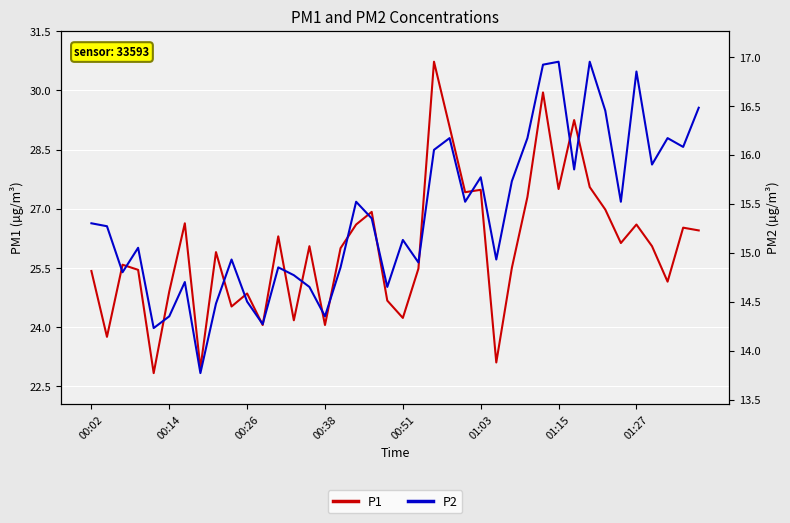

Rank the series by their average value, from lowest to highest.

P2, P1